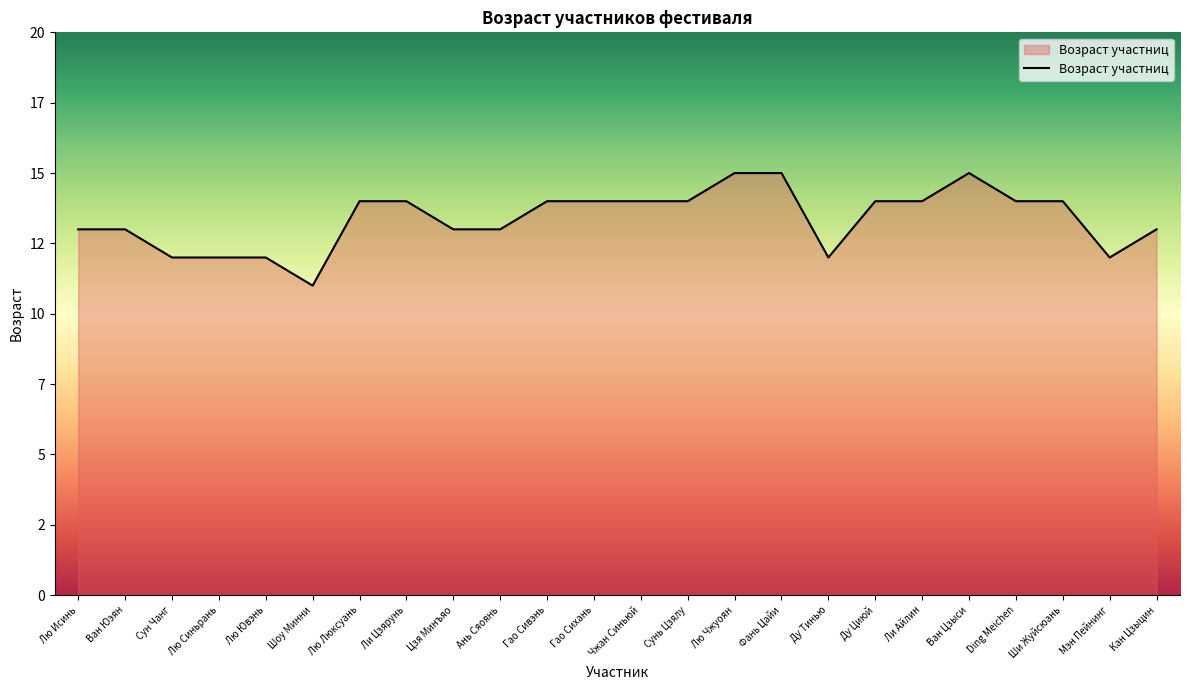

At which label does the data first exceed 14?

Лю Чжуоян